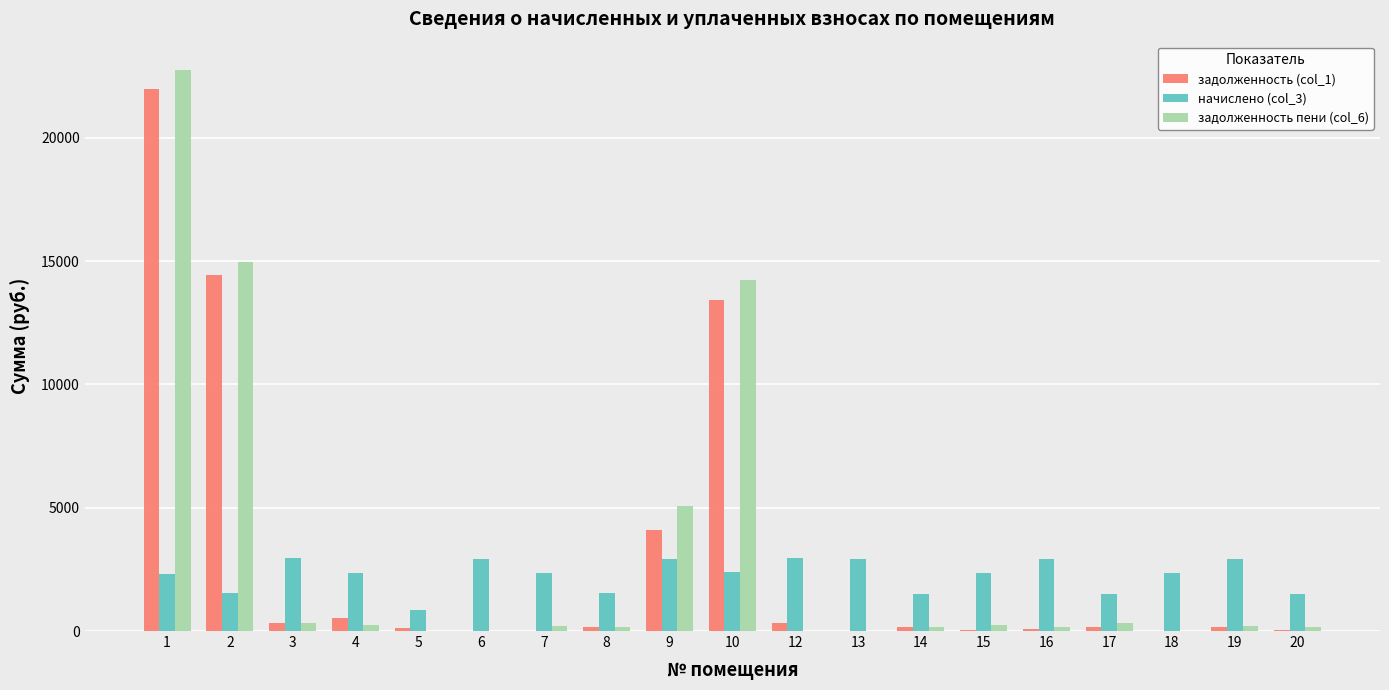

Where does the задолженность пени (col_6) series first go above 187?

1